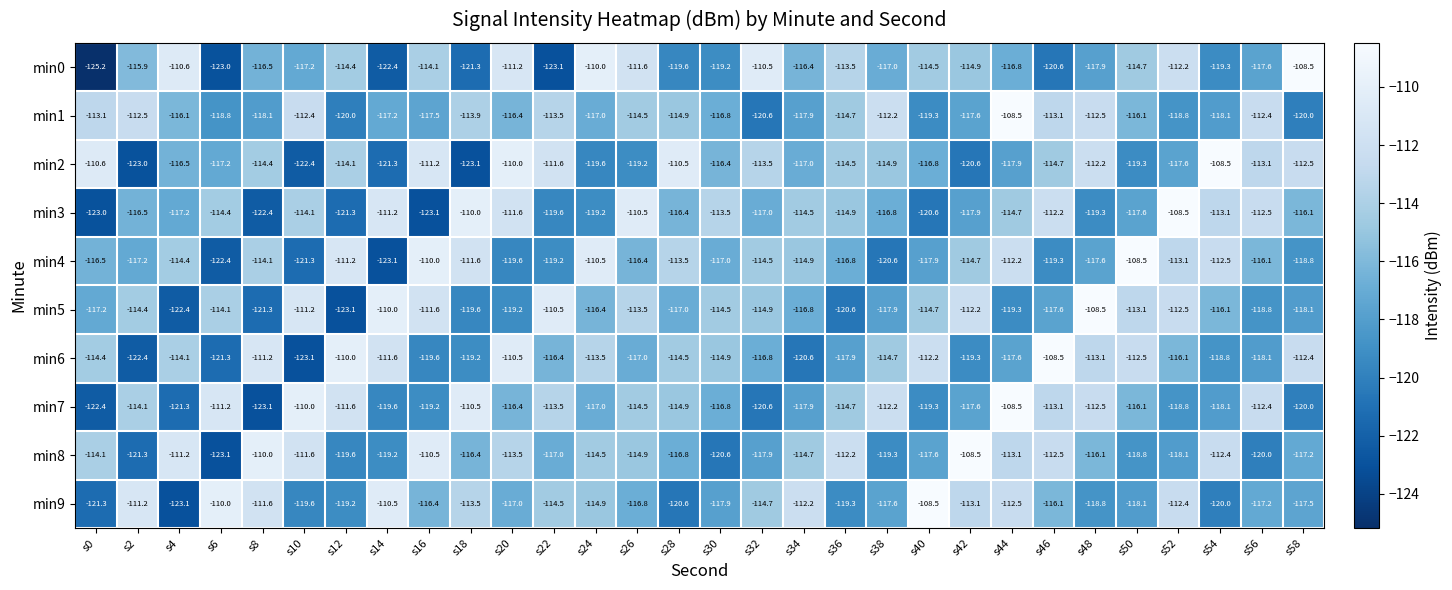

Which series has the largest range (max minus min)?

min0